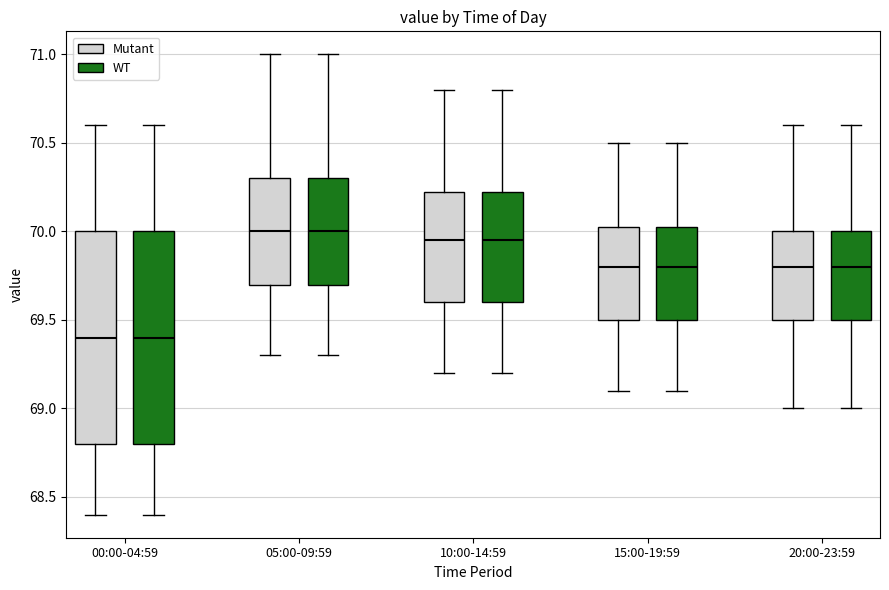

Where does the median line of the box for 10:00-14:59 (WT) sit on the y-axis? The values are not printed on the chart, so give them approximately, as read against the axis.

69.95